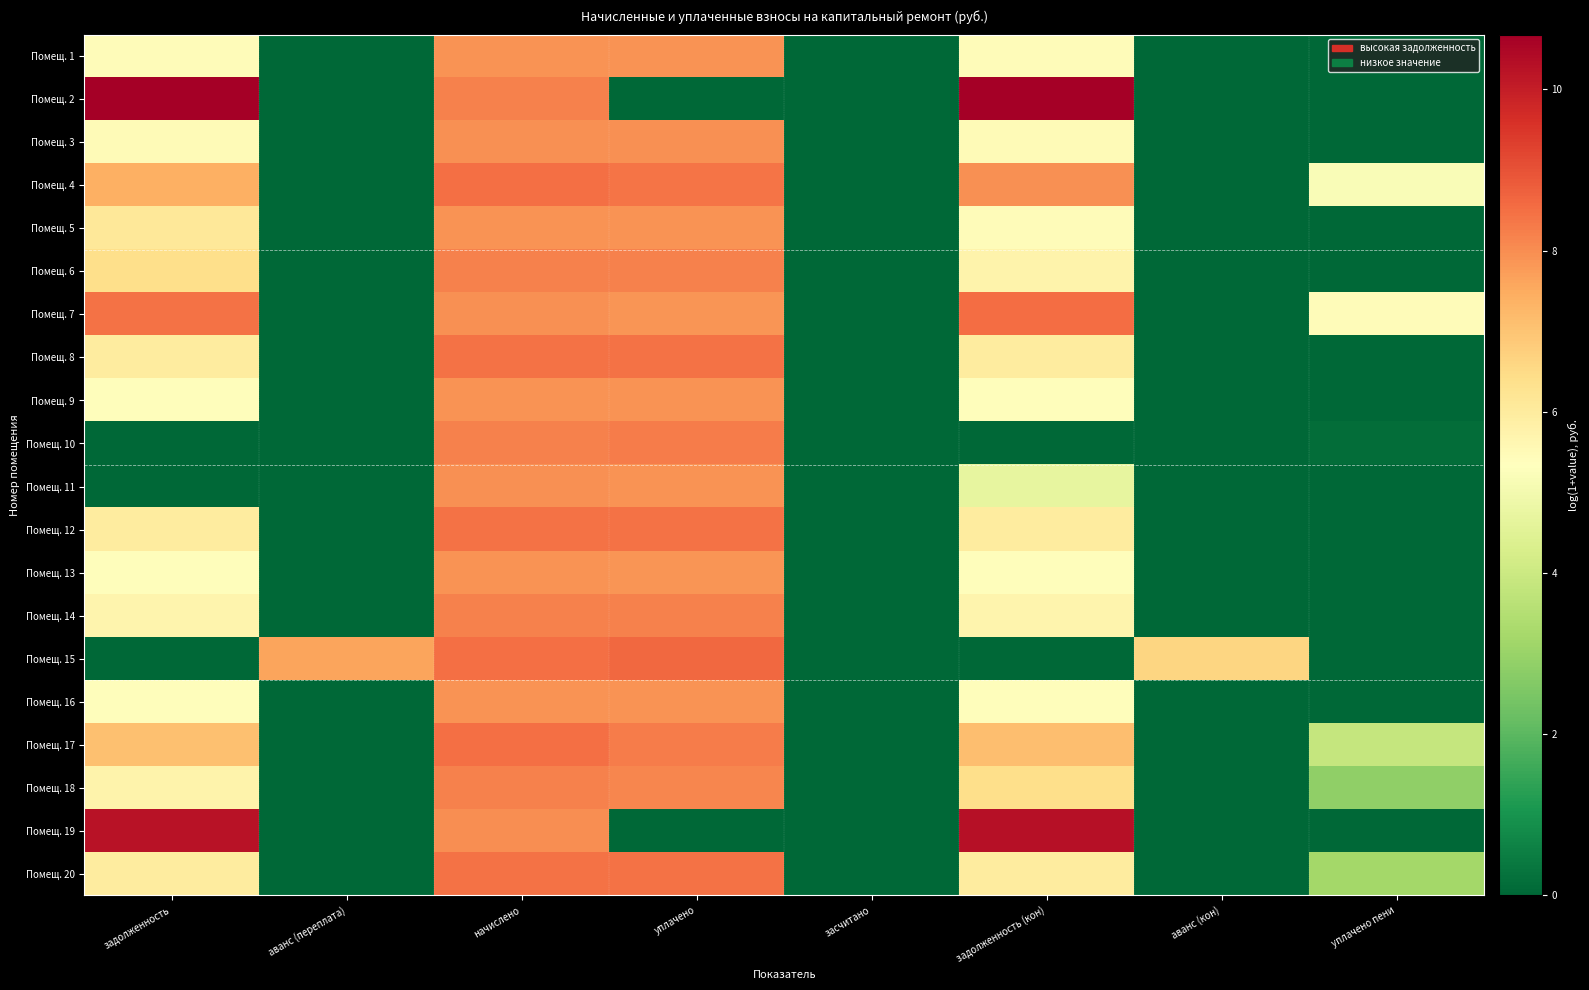

Reading left to right, extract all data points from this chart.

Помещ. 1: задолженность=5.4	аванс (переплата)=0.0	начислено=7.9	уплачено=7.9	засчитано=0.0	задолженность (кон)=5.4	аванс (кон)=0.0	уплачено пени=0.0
Помещ. 2: задолженность=10.6	аванс (переплата)=0.0	начислено=8.2	уплачено=0.0	засчитано=0.0	задолженность (кон)=10.7	аванс (кон)=0.0	уплачено пени=0.0
Помещ. 3: задолженность=5.5	аванс (переплата)=0.0	начислено=8.0	уплачено=7.9	засчитано=0.0	задолженность (кон)=5.5	аванс (кон)=0.0	уплачено пени=0.0
Помещ. 4: задолженность=7.4	аванс (переплата)=0.0	начислено=8.5	уплачено=8.4	засчитано=0.0	задолженность (кон)=8.0	аванс (кон)=0.0	уплачено пени=5.2
Помещ. 5: задолженность=6.1	аванс (переплата)=0.0	начислено=7.9	уплачено=7.9	засчитано=0.0	задолженность (кон)=5.4	аванс (кон)=0.0	уплачено пени=0.0
Помещ. 6: задолженность=6.4	аванс (переплата)=0.0	начислено=8.2	уплачено=8.2	засчитано=0.0	задолженность (кон)=5.7	аванс (кон)=0.0	уплачено пени=0.0
Помещ. 7: задолженность=8.4	аванс (переплата)=0.0	начислено=7.9	уплачено=7.8	засчитано=0.0	задолженность (кон)=8.5	аванс (кон)=0.0	уплачено пени=5.5
Помещ. 8: задолженность=6.0	аванс (переплата)=0.0	начислено=8.5	уплачено=8.4	засчитано=0.0	задолженность (кон)=6.0	аванс (кон)=0.0	уплачено пени=0.0
Помещ. 9: задолженность=5.4	аванс (переплата)=0.0	начислено=7.9	уплачено=7.9	засчитано=0.0	задолженность (кон)=5.4	аванс (кон)=0.0	уплачено пени=0.0
Помещ. 10: задолженность=0.0	аванс (переплата)=0.0	начислено=8.2	уплачено=8.3	засчитано=0.0	задолженность (кон)=0.0	аванс (кон)=0.0	уплачено пени=0.2
Помещ. 11: задолженность=0.0	аванс (переплата)=0.0	начислено=8.0	уплачено=7.9	засчитано=0.0	задолженность (кон)=4.7	аванс (кон)=0.0	уплачено пени=0.0
Помещ. 12: задолженность=6.0	аванс (переплата)=0.0	начислено=8.5	уплачено=8.5	засчитано=0.0	задолженность (кон)=6.0	аванс (кон)=0.0	уплачено пени=0.0
Помещ. 13: задолженность=5.4	аванс (переплата)=0.0	начислено=7.9	уплачено=7.9	засчитано=0.0	задолженность (кон)=5.4	аванс (кон)=0.0	уплачено пени=0.0
Помещ. 14: задолженность=5.7	аванс (переплата)=0.0	начислено=8.2	уплачено=8.2	засчитано=0.0	задолженность (кон)=5.7	аванс (кон)=0.0	уплачено пени=0.0
Помещ. 15: задолженность=0.0	аванс (переплата)=7.6	начислено=8.5	уплачено=8.6	засчитано=0.0	задолженность (кон)=0.0	аванс (кон)=6.6	уплачено пени=0.0
Помещ. 16: задолженность=5.4	аванс (переплата)=0.0	начислено=7.9	уплачено=7.9	засчитано=0.0	задолженность (кон)=5.4	аванс (кон)=0.0	уплачено пени=0.0
Помещ. 17: задолженность=7.1	аванс (переплата)=0.0	начислено=8.5	уплачено=8.3	засчитано=0.0	задолженность (кон)=7.1	аванс (кон)=0.0	уплачено пени=3.9
Помещ. 18: задолженность=5.7	аванс (переплата)=0.0	начислено=8.2	уплачено=8.1	засчитано=0.0	задолженность (кон)=6.4	аванс (кон)=0.0	уплачено пени=2.9
Помещ. 19: задолженность=10.3	аванс (переплата)=0.0	начислено=8.0	уплачено=0.0	засчитано=0.0	задолженность (кон)=10.3	аванс (кон)=0.0	уплачено пени=0.0
Помещ. 20: задолженность=6.0	аванс (переплата)=0.0	начислено=8.5	уплачено=8.4	засчитано=0.0	задолженность (кон)=6.0	аванс (кон)=0.0	уплачено пени=3.2